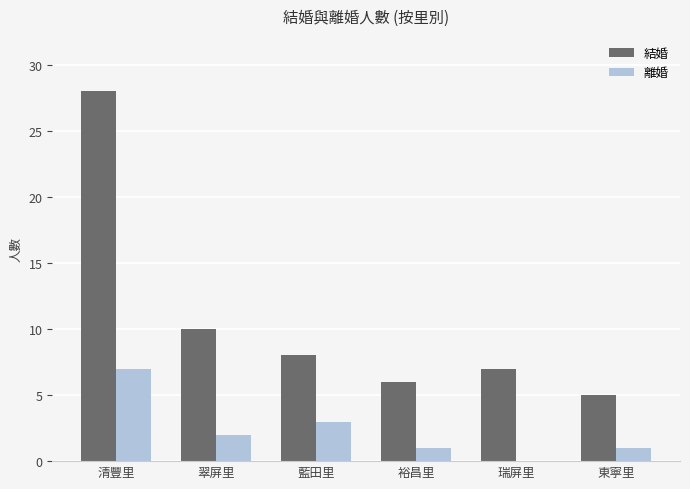

What is the total value across all series at 清豐里?

35